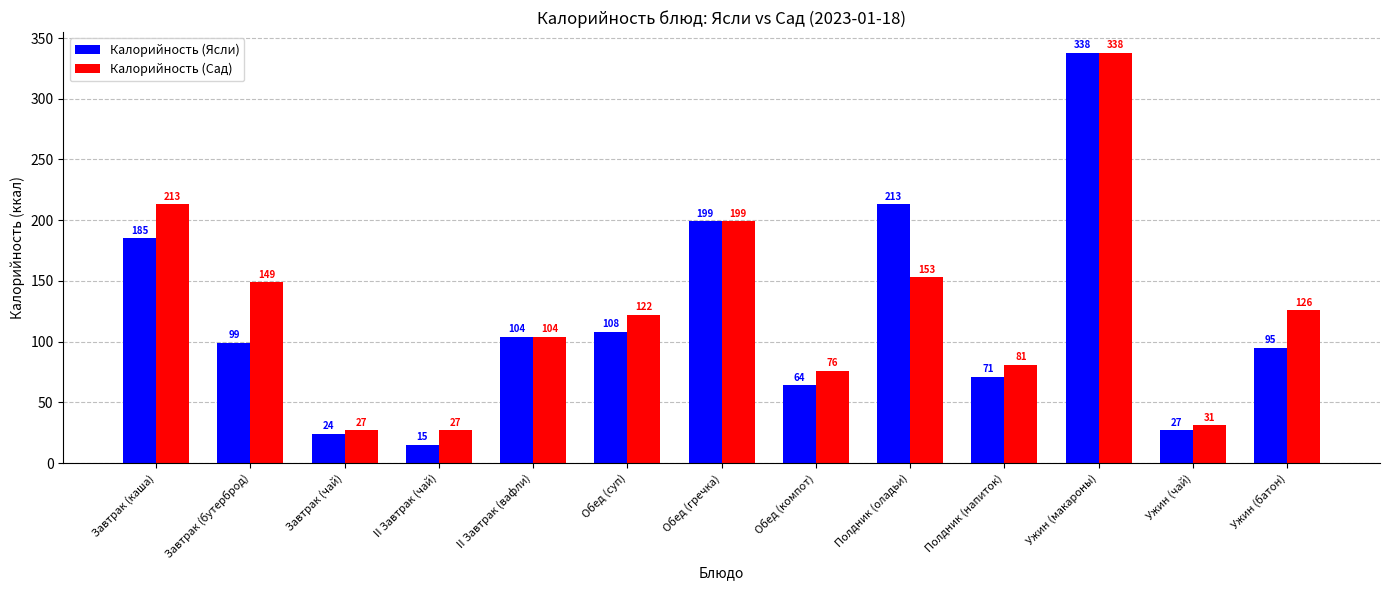

At Ужин (батон), list the series in order from smallest to largest.

Калорийность (Ясли), Калорийность (Сад)